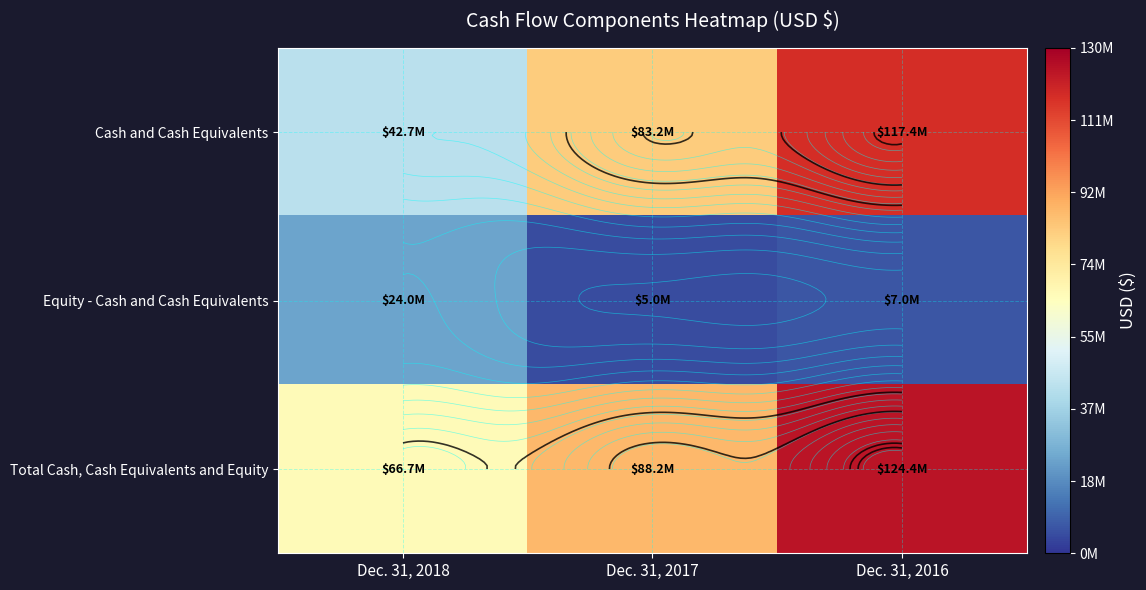

What value does the Cash and Cash Equivalents series have at Dec. 31, 2016, to the nearest 100?

117373300